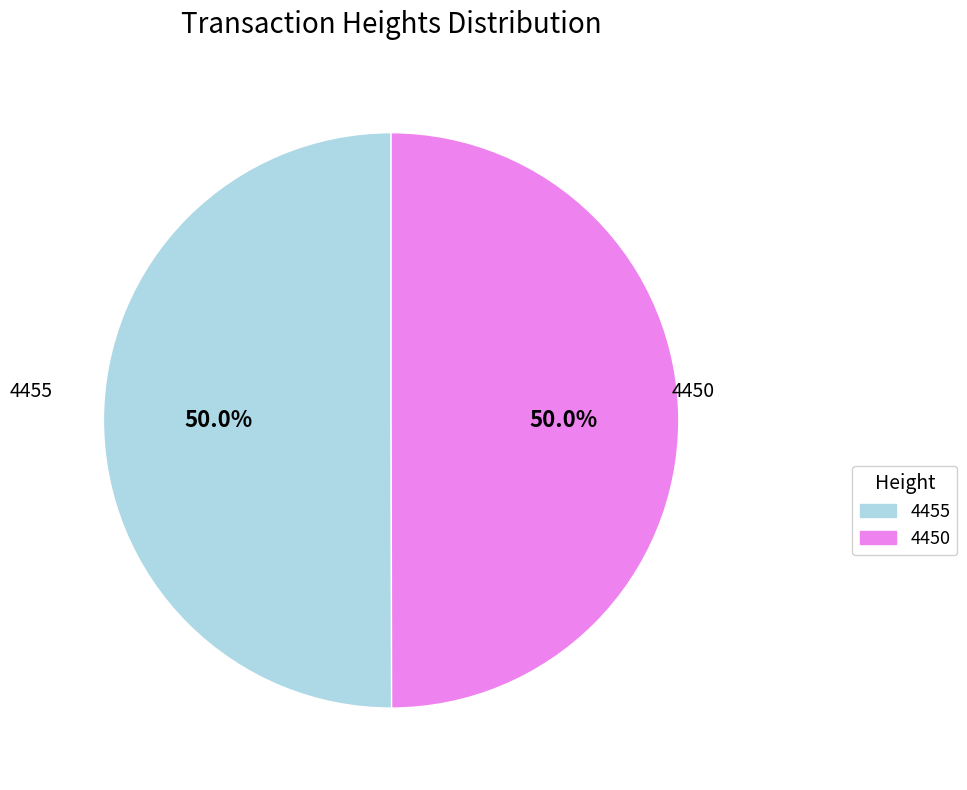

How much of the chart is everything except 4455?

50.0%